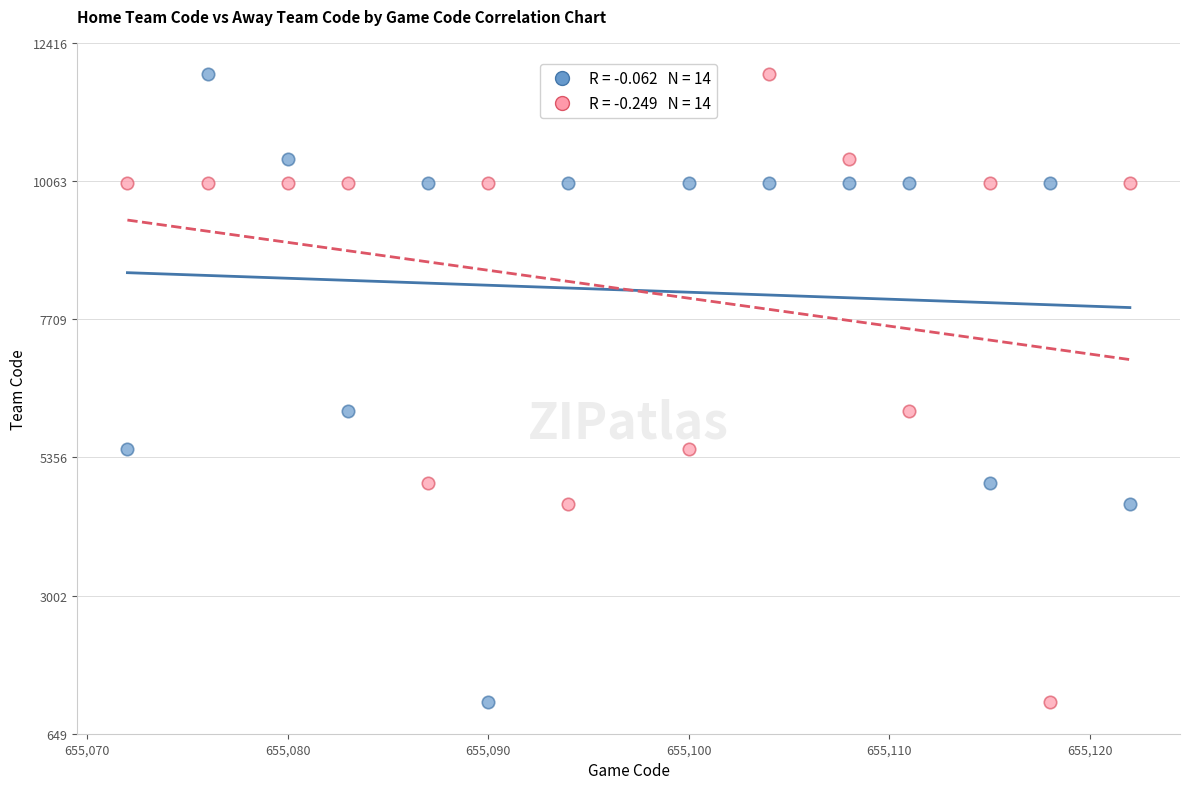

Across all data points, what is the range of Y values (max minus min)?

10697